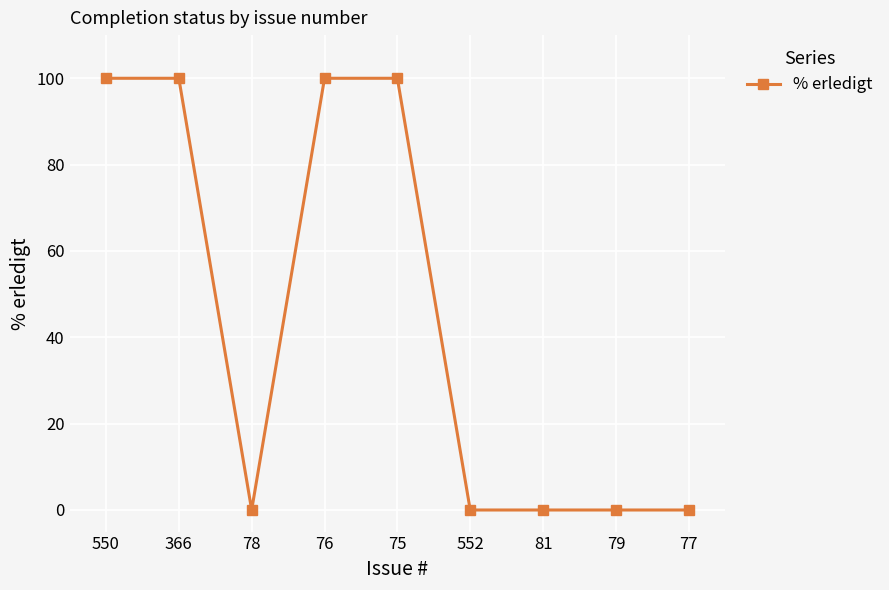

Does the chart have visible grid lines?

Yes